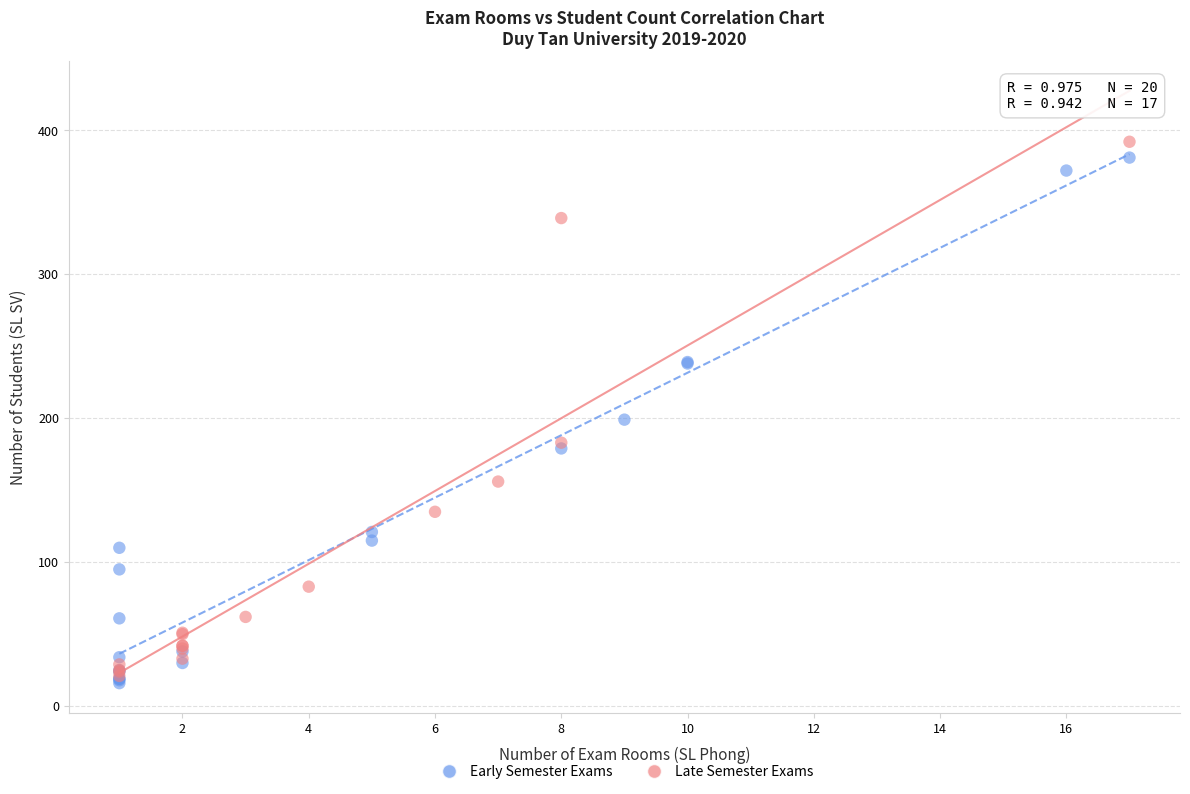

Which series contains the highest Y value?

Late Semester Exams